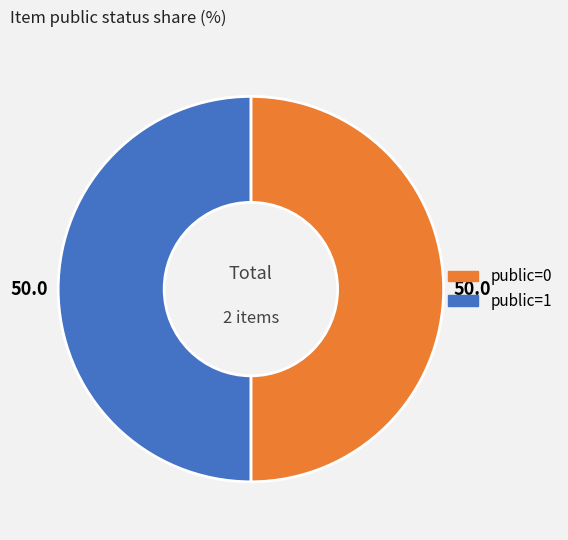

How many segments does this pie chart have?

2